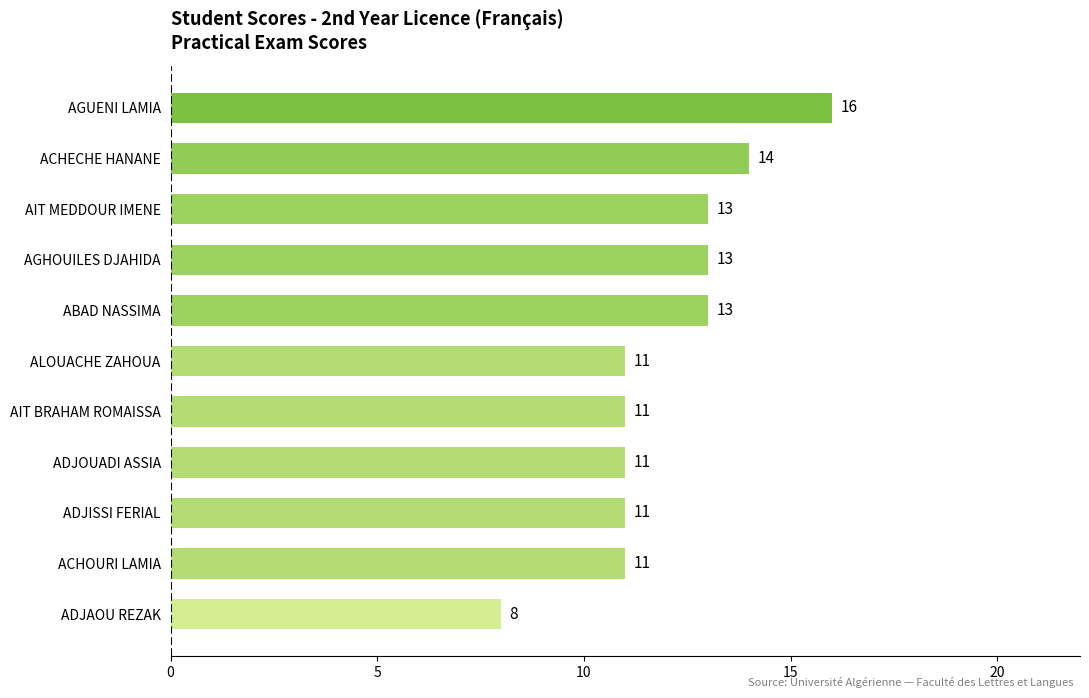

What is the ratio of the value at AIT BRAHAM ROMAISSA to the value at AGUENI LAMIA?

0.7